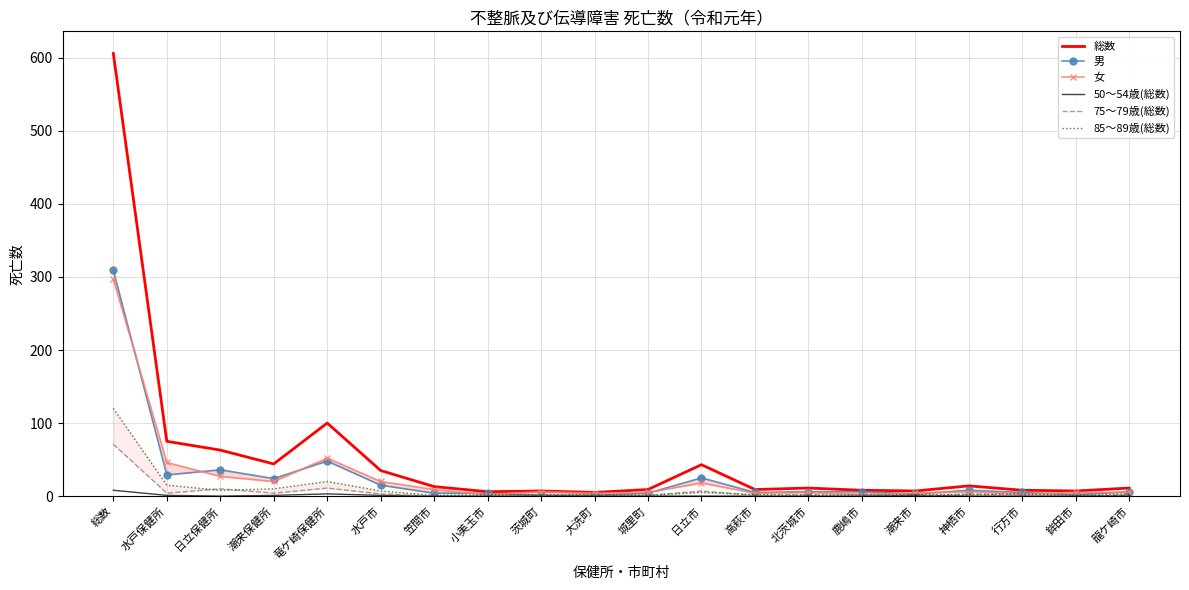

At which label does 総数 first exceed 11?

総数